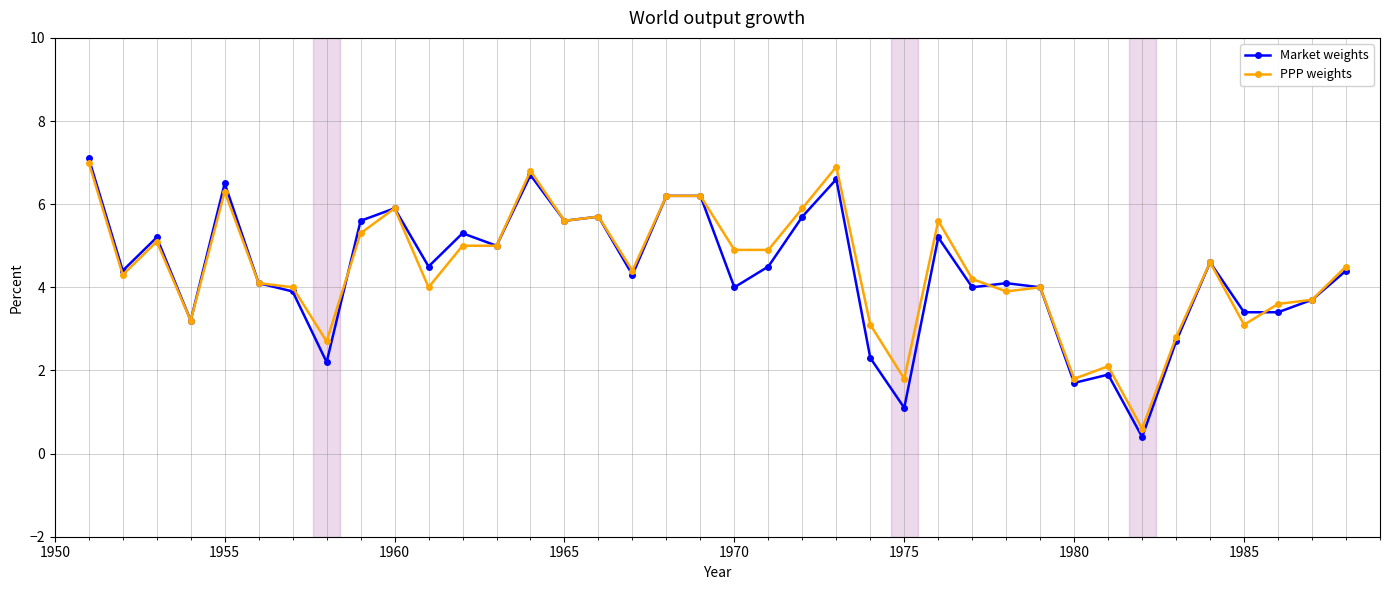

What is the value of the Market weights point at the 16th from the left?

5.7